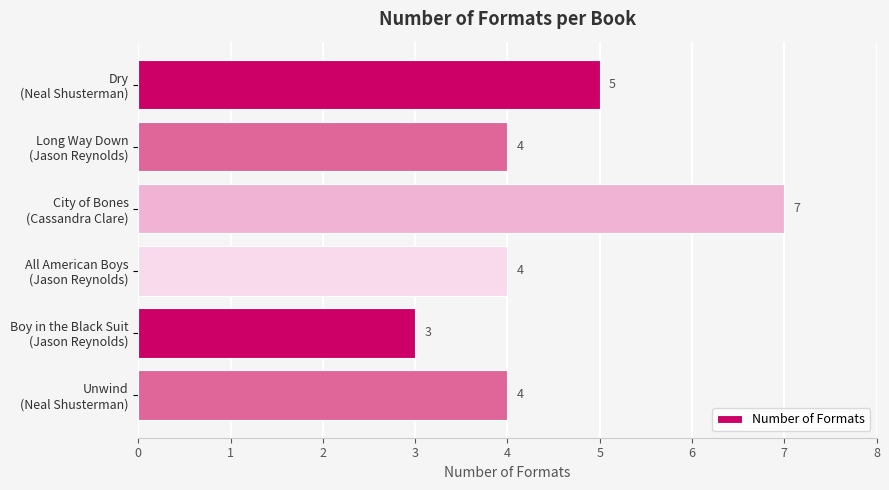

What is the sum of all values?

27